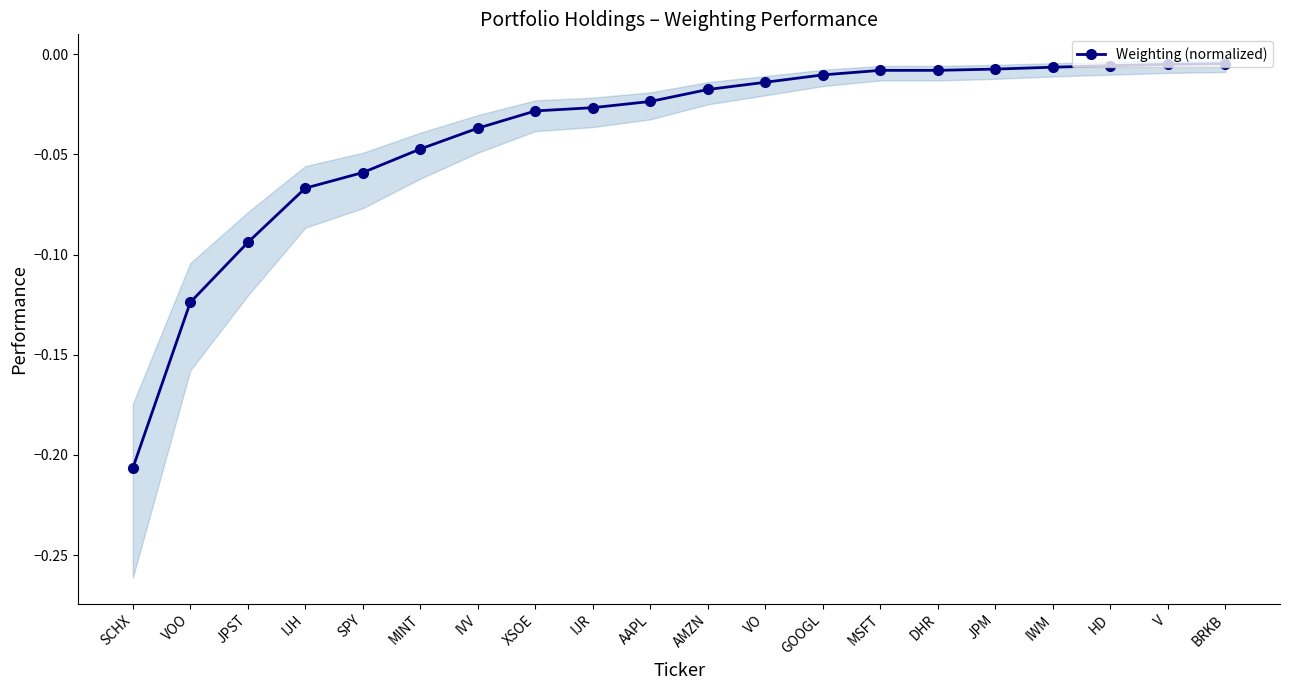

The chart shows a value of -0.0 at HD. True or false?

True